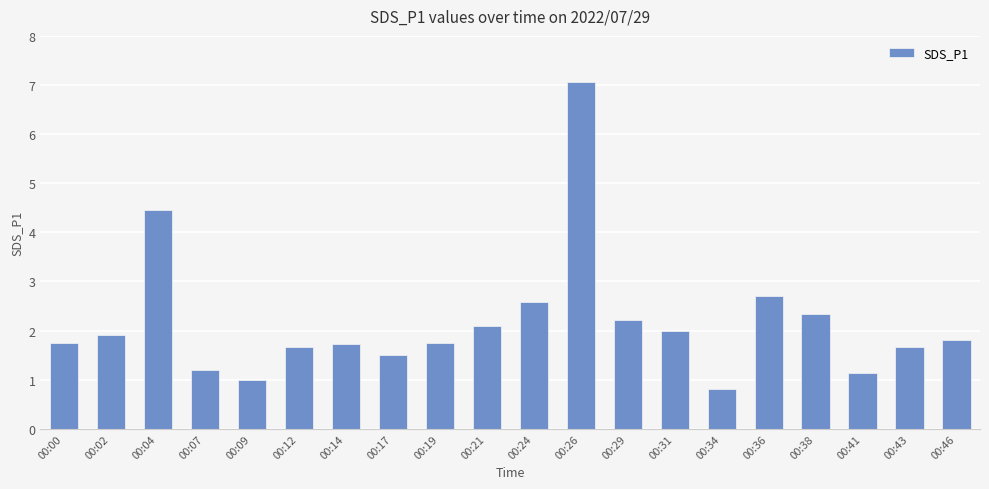

What is the value of the 2nd bar from the left?

1.9